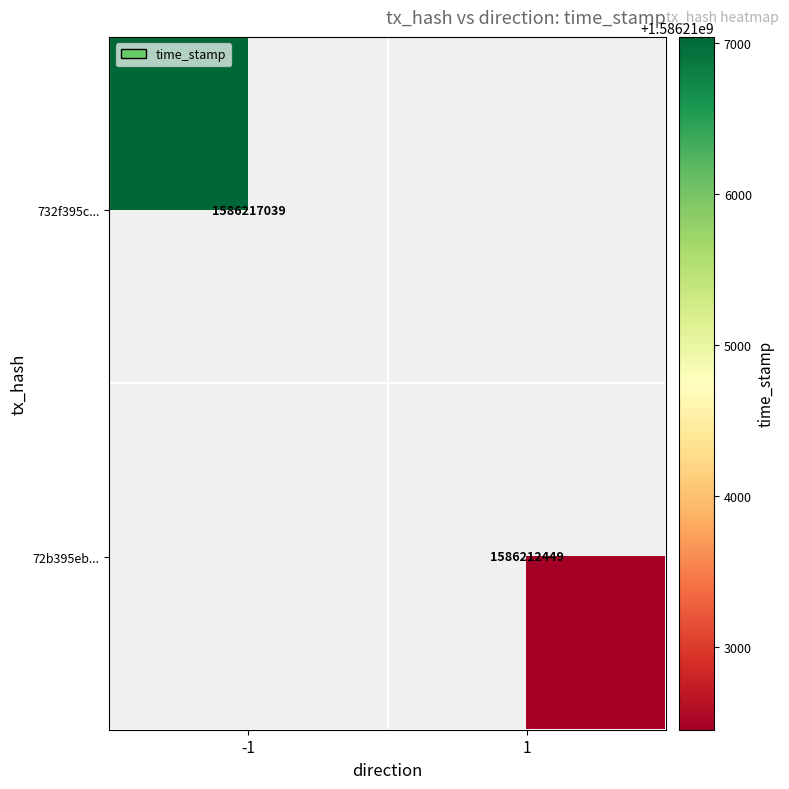

Which label corresponds to the smallest value in the chart?

1